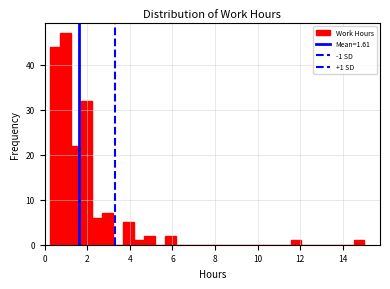

Read against the x-axis, roughly where is the centre of the tallest bar?

1.0